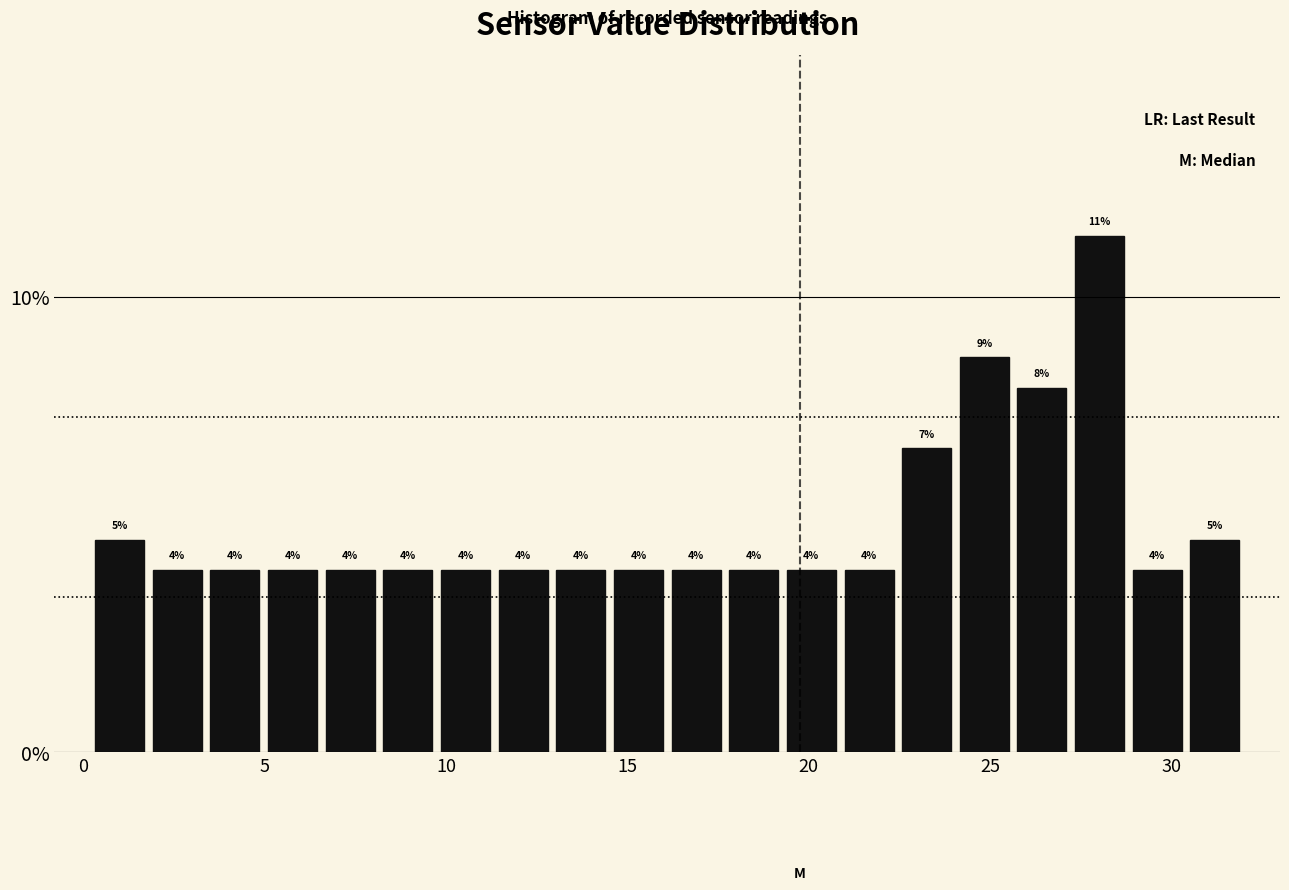

Read against the x-axis, roughly where is the centre of the tallest bar?

28.0